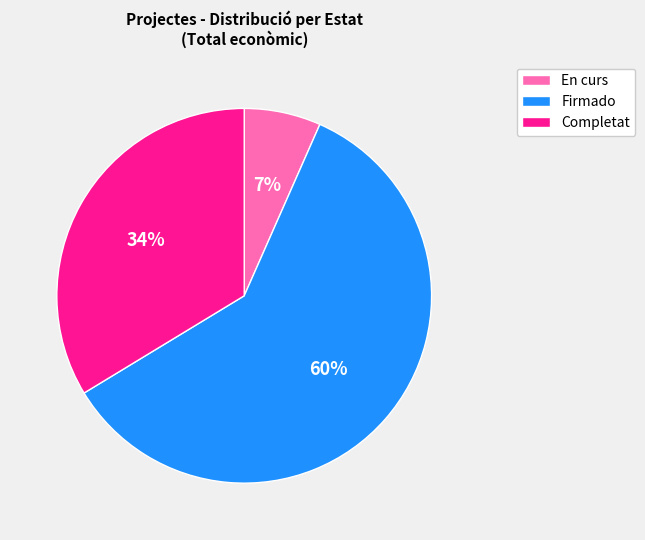

Does any single category account for the majority?

Yes